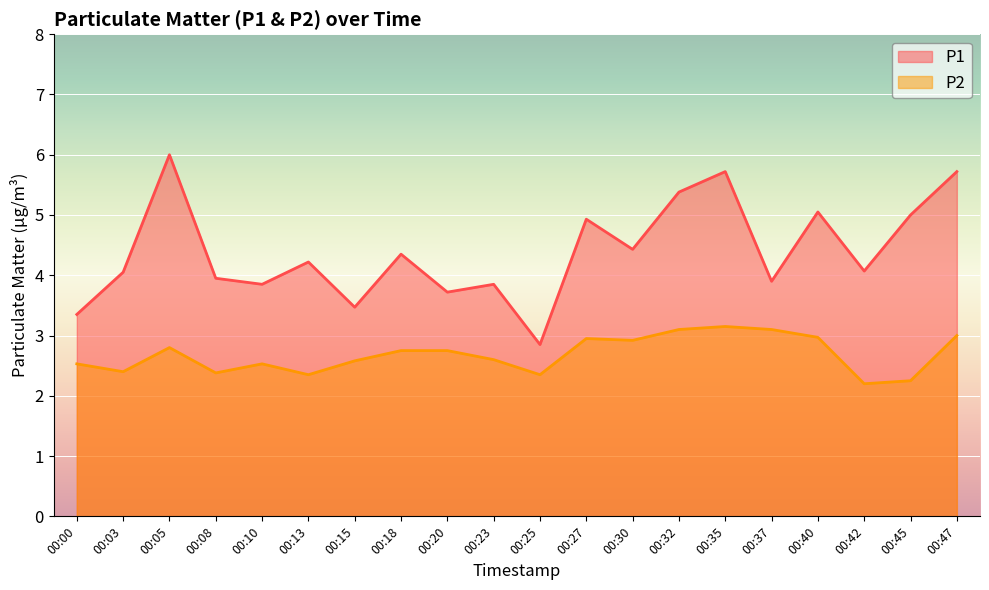

What are all the series names shown in the legend?

P1, P2